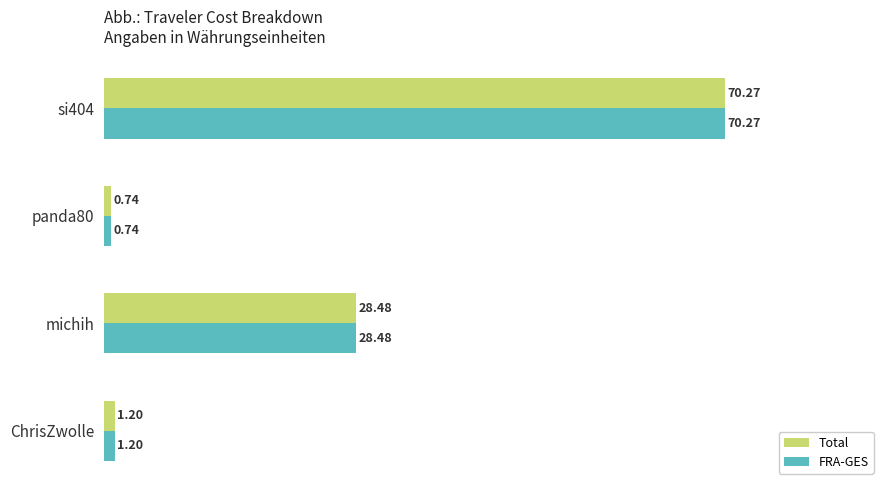

What is the difference between the second highest and second lowest values in the Total series?

27.3